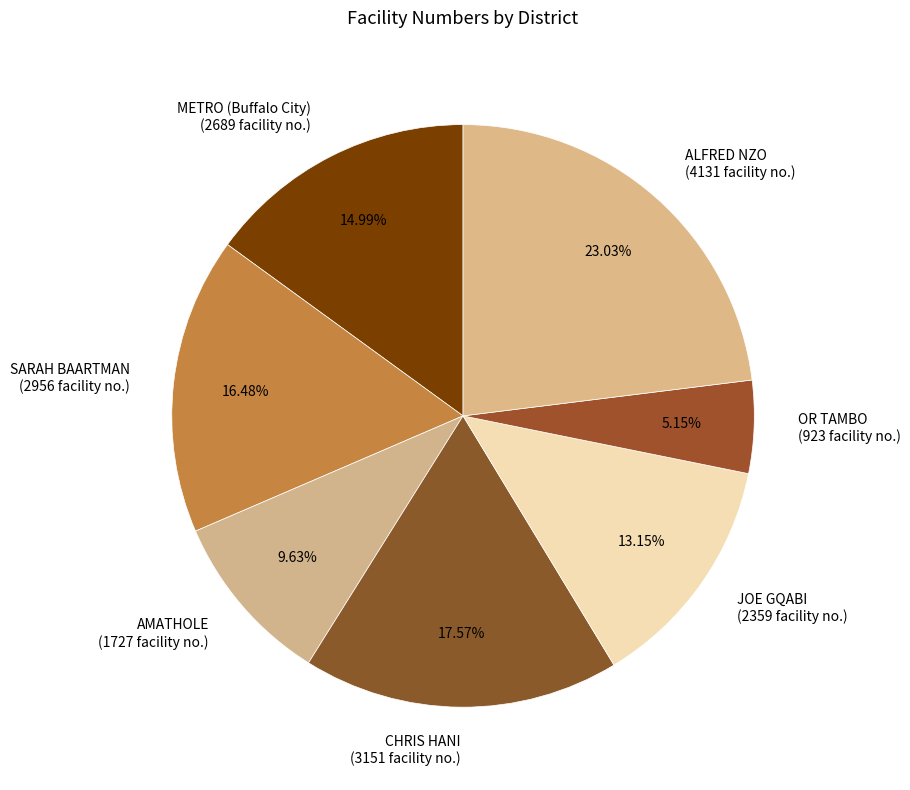

Is it true that JOE GQABI is 1% of the pie?

False